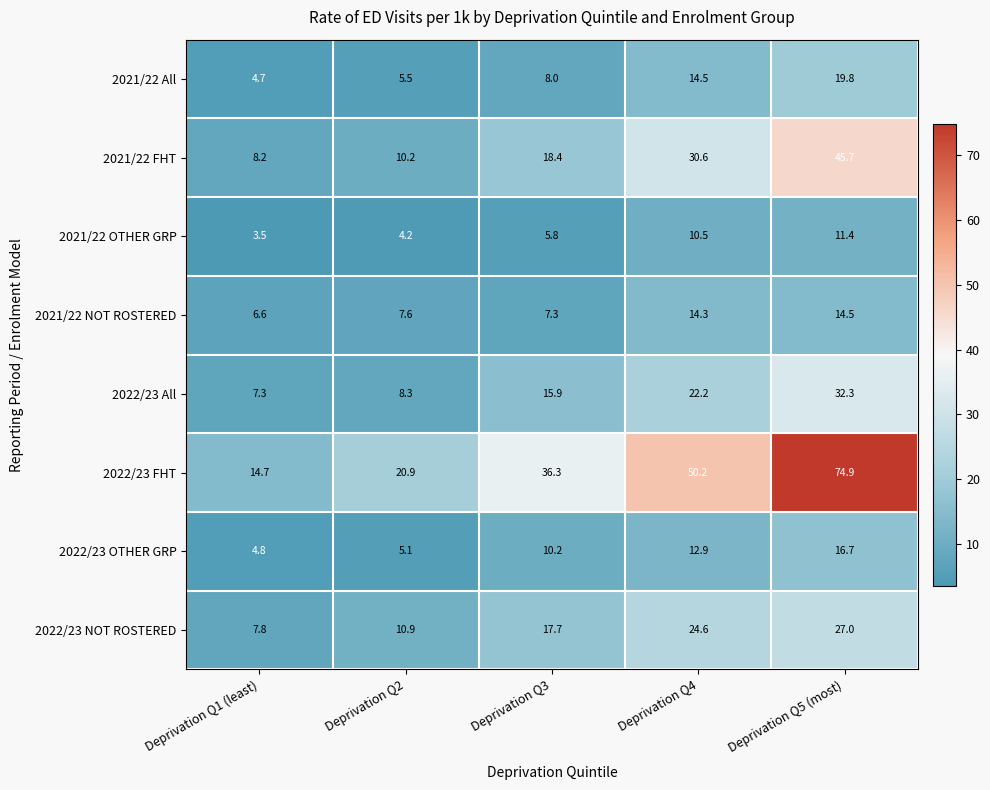

What is the difference between the maximum and second lowest values in the 2021/22 OTHER GRP series?

7.2